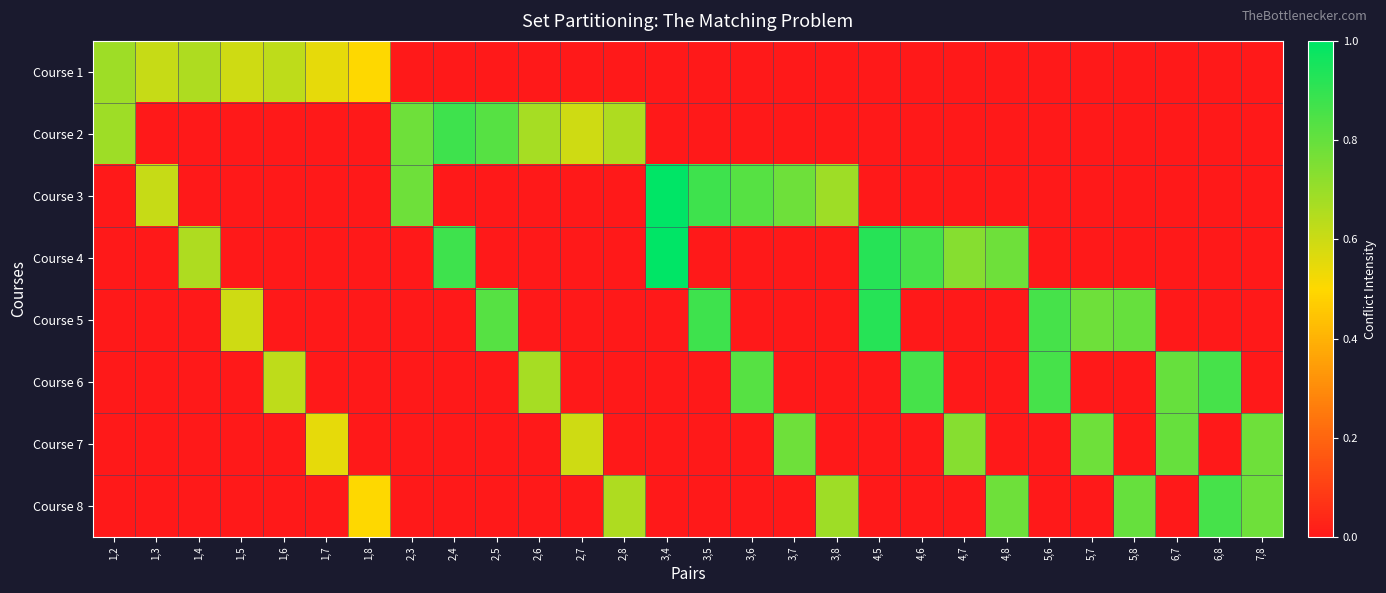

Reading left to right, list all the values displayed in this chart.

Course 1: 1,2=0.7	1,3=0.6	1,4=0.7	1,5=0.6	1,6=0.6	1,7=0.5	1,8=0.5	2,3=0.0	2,4=0.0	2,5=0.0	2,6=0.0	2,7=0.0	2,8=0.0	3,4=0.0	3,5=0.0	3,6=0.0	3,7=0.0	3,8=0.0	4,5=0.0	4,6=0.0	4,7=0.0	4,8=0.0	5,6=0.0	5,7=0.0	5,8=0.0	6,7=0.0	6,8=0.0	7,8=0.0
Course 2: 1,2=0.7	1,3=0.0	1,4=0.0	1,5=0.0	1,6=0.0	1,7=0.0	1,8=0.0	2,3=0.8	2,4=0.9	2,5=0.8	2,6=0.7	2,7=0.6	2,8=0.7	3,4=0.0	3,5=0.0	3,6=0.0	3,7=0.0	3,8=0.0	4,5=0.0	4,6=0.0	4,7=0.0	4,8=0.0	5,6=0.0	5,7=0.0	5,8=0.0	6,7=0.0	6,8=0.0	7,8=0.0
Course 3: 1,2=0.0	1,3=0.6	1,4=0.0	1,5=0.0	1,6=0.0	1,7=0.0	1,8=0.0	2,3=0.8	2,4=0.0	2,5=0.0	2,6=0.0	2,7=0.0	2,8=0.0	3,4=1.0	3,5=0.9	3,6=0.8	3,7=0.8	3,8=0.7	4,5=0.0	4,6=0.0	4,7=0.0	4,8=0.0	5,6=0.0	5,7=0.0	5,8=0.0	6,7=0.0	6,8=0.0	7,8=0.0
Course 4: 1,2=0.0	1,3=0.0	1,4=0.7	1,5=0.0	1,6=0.0	1,7=0.0	1,8=0.0	2,3=0.0	2,4=0.9	2,5=0.0	2,6=0.0	2,7=0.0	2,8=0.0	3,4=1.0	3,5=0.0	3,6=0.0	3,7=0.0	3,8=0.0	4,5=0.9	4,6=0.9	4,7=0.7	4,8=0.8	5,6=0.0	5,7=0.0	5,8=0.0	6,7=0.0	6,8=0.0	7,8=0.0
Course 5: 1,2=0.0	1,3=0.0	1,4=0.0	1,5=0.6	1,6=0.0	1,7=0.0	1,8=0.0	2,3=0.0	2,4=0.0	2,5=0.8	2,6=0.0	2,7=0.0	2,8=0.0	3,4=0.0	3,5=0.9	3,6=0.0	3,7=0.0	3,8=0.0	4,5=0.9	4,6=0.0	4,7=0.0	4,8=0.0	5,6=0.9	5,7=0.8	5,8=0.8	6,7=0.0	6,8=0.0	7,8=0.0
Course 6: 1,2=0.0	1,3=0.0	1,4=0.0	1,5=0.0	1,6=0.6	1,7=0.0	1,8=0.0	2,3=0.0	2,4=0.0	2,5=0.0	2,6=0.7	2,7=0.0	2,8=0.0	3,4=0.0	3,5=0.0	3,6=0.8	3,7=0.0	3,8=0.0	4,5=0.0	4,6=0.9	4,7=0.0	4,8=0.0	5,6=0.9	5,7=0.0	5,8=0.0	6,7=0.8	6,8=0.9	7,8=0.0
Course 7: 1,2=0.0	1,3=0.0	1,4=0.0	1,5=0.0	1,6=0.0	1,7=0.5	1,8=0.0	2,3=0.0	2,4=0.0	2,5=0.0	2,6=0.0	2,7=0.6	2,8=0.0	3,4=0.0	3,5=0.0	3,6=0.0	3,7=0.8	3,8=0.0	4,5=0.0	4,6=0.0	4,7=0.7	4,8=0.0	5,6=0.0	5,7=0.8	5,8=0.0	6,7=0.8	6,8=0.0	7,8=0.8
Course 8: 1,2=0.0	1,3=0.0	1,4=0.0	1,5=0.0	1,6=0.0	1,7=0.0	1,8=0.5	2,3=0.0	2,4=0.0	2,5=0.0	2,6=0.0	2,7=0.0	2,8=0.7	3,4=0.0	3,5=0.0	3,6=0.0	3,7=0.0	3,8=0.7	4,5=0.0	4,6=0.0	4,7=0.0	4,8=0.8	5,6=0.0	5,7=0.0	5,8=0.8	6,7=0.0	6,8=0.9	7,8=0.8